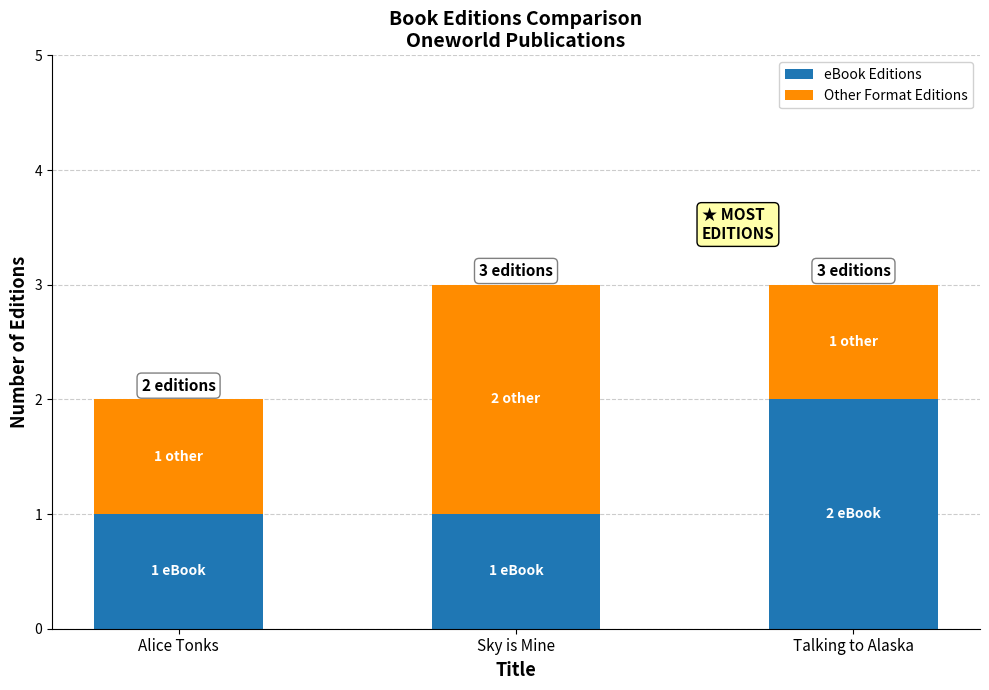

Count the number of data series in this chart.

2